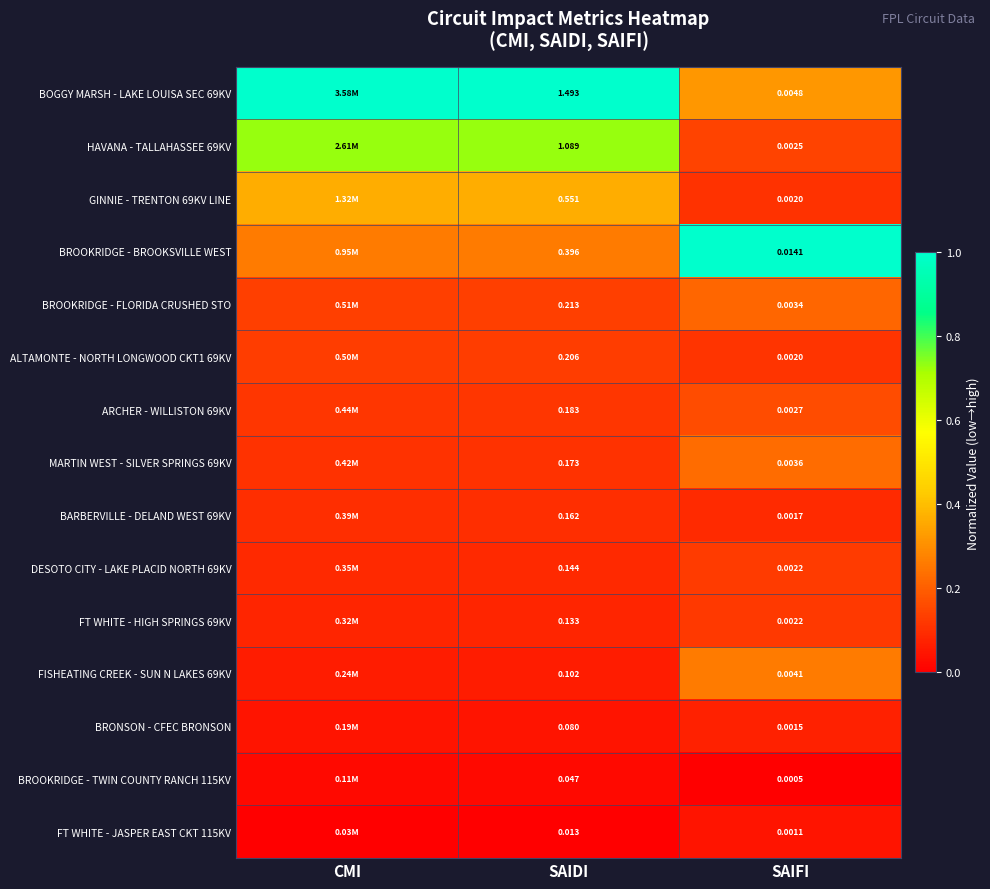

Is the value of BARBERVILLE - DELAND WEST 69KV at SAIDI greater than the value of BRONSON - CFEC BRONSON at SAIDI?

Yes